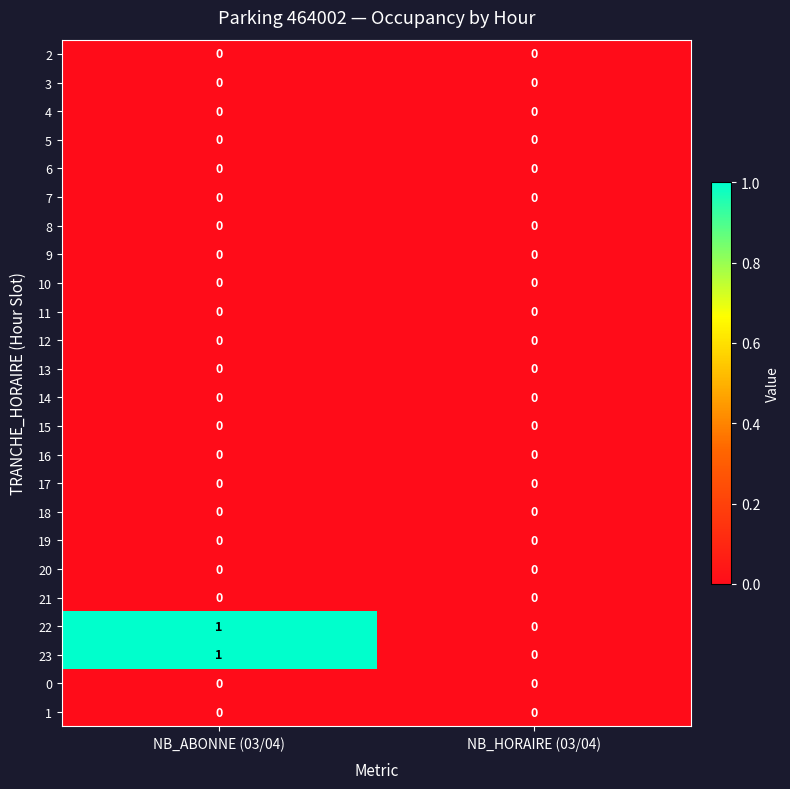

The 11 series shows 0 at NB_ABONNE (03/04). True or false?

True